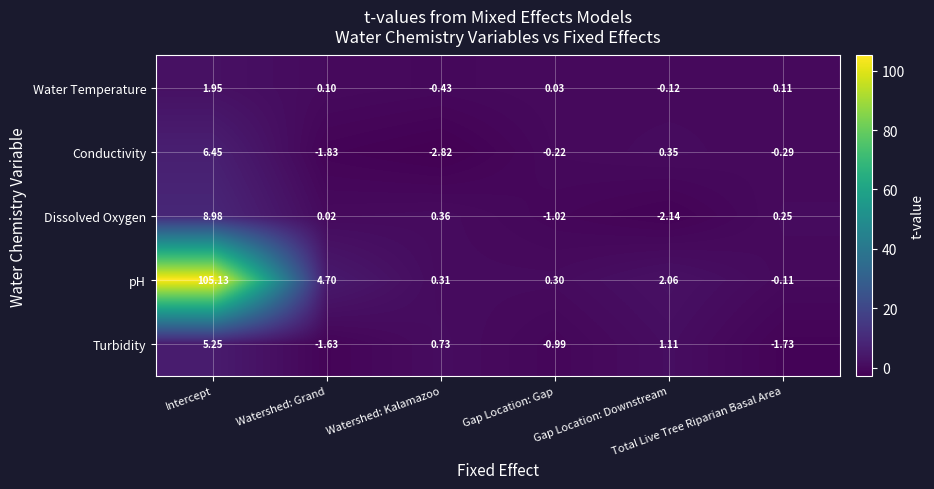

Which series has the largest total across all categories?

pH